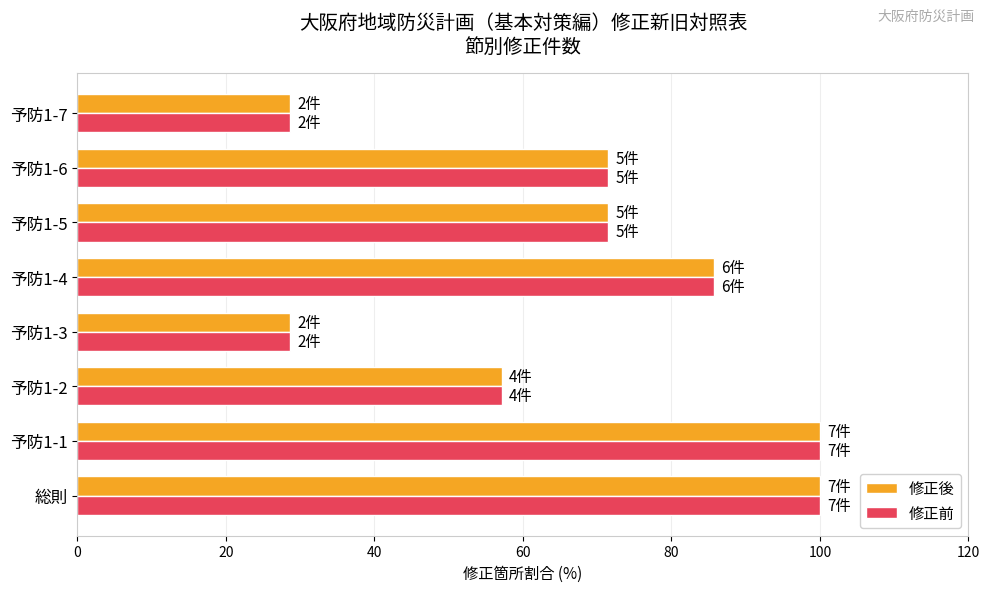

What is the total value across all series at 予防1-6?

142.9